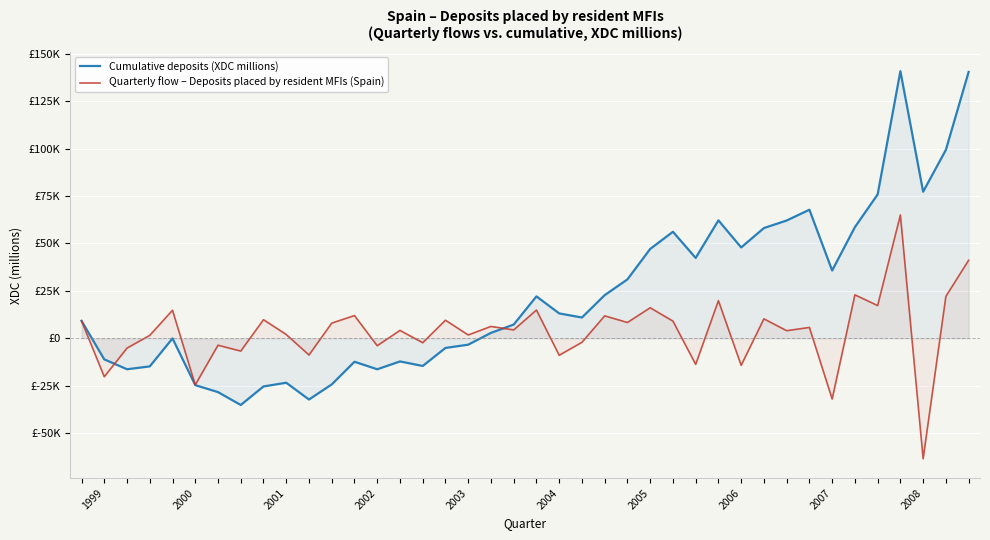

Reading right to left, what are all the values shown in this chart?

Cumulative deposits (XDC millions): 140468	99358	77283	140848	75842	58604	35723	67774	62090	58113	47889	62179	42362	56151	47104	31039	22733	10932	13089	22072	7208	2827	-3399	-5117	-14623	-12237	-16368	-12404	-24356	-32330	-23470	-25434	-35204	-28424	-24736	-100	-14852	-16362	-11148	9161
Quarterly flow – Deposits placed by resident MFIs (Spain): 41110	22075	-63565	65006	17238	22881	-32051	5684	3977	10224	-14290	19817	-13789	9047	16065	8306	11801	-2157	-8983	14864	4381	6226	1718	9506	-2386	4131	-3964	11952	7974	-8860	1964	9770	-6780	-3688	-24636	14752	1510	-5214	-20309	9161